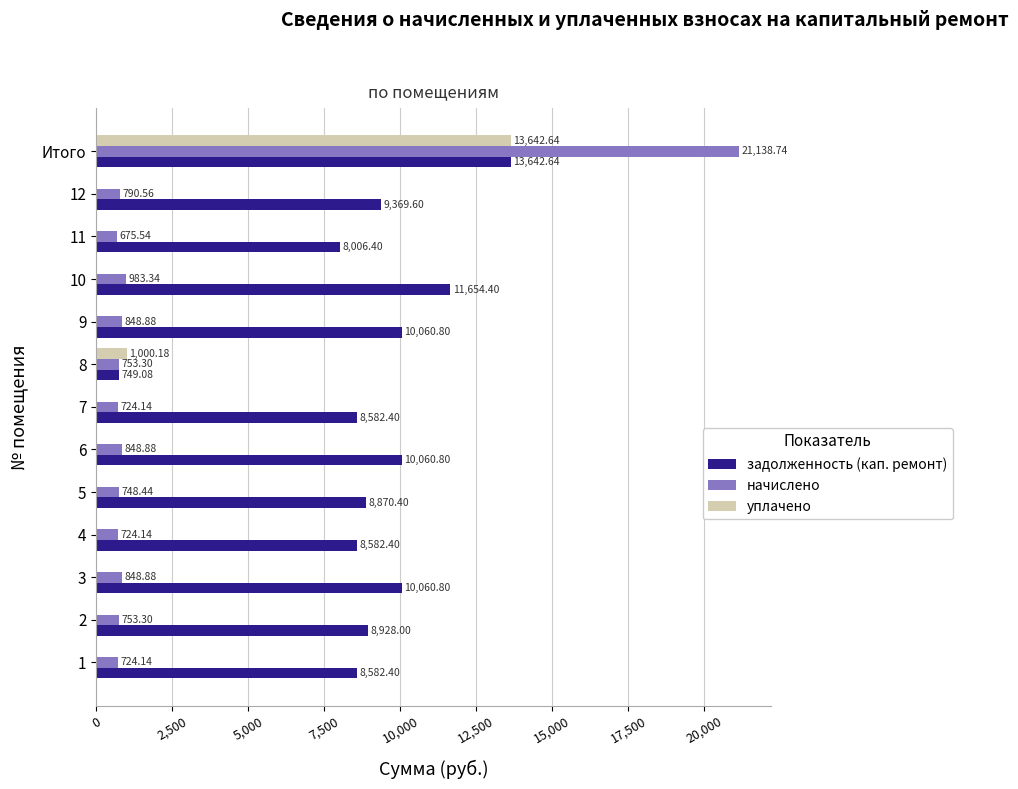

At which category is the sum across all series the highest?

Итого